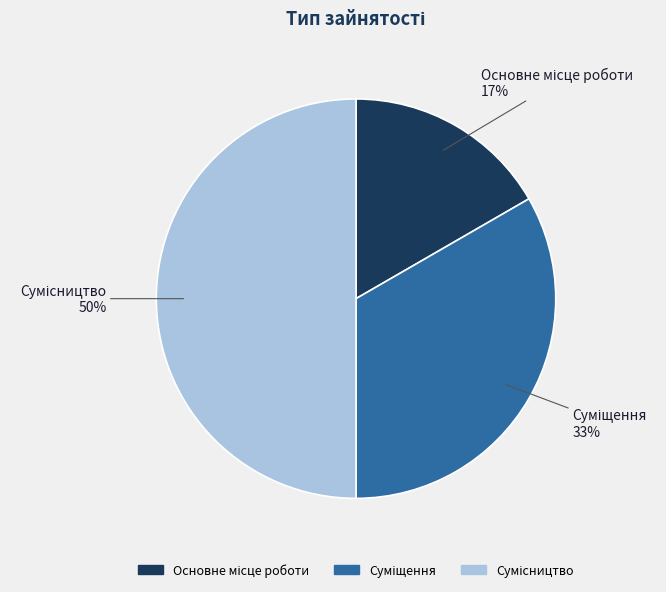

To the nearest percent, what is the difference between the largest and smallest slice percentages?

33%